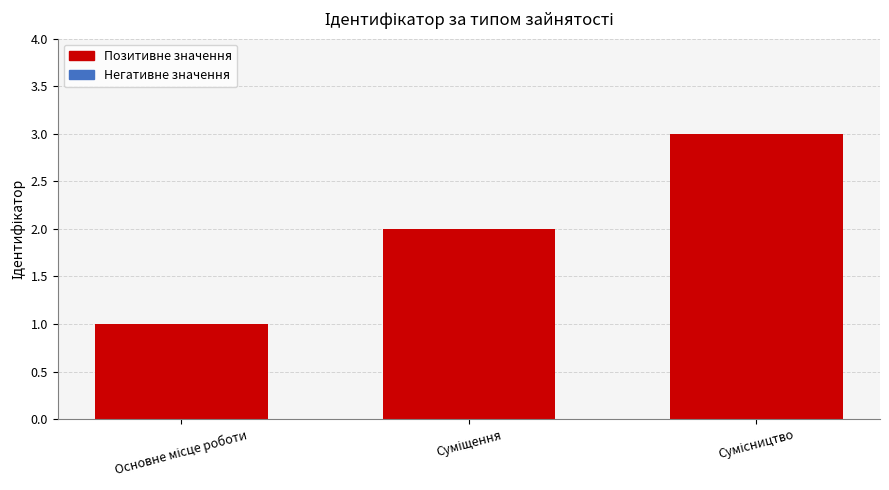

What is the value of the 1st bar from the left?

1